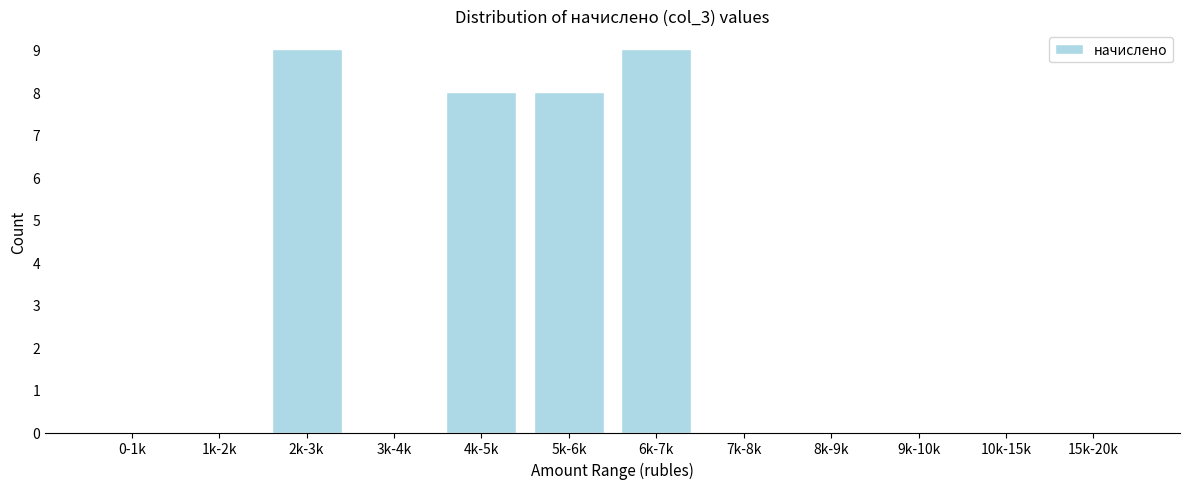

Reading left to right, what are all the values shown in this chart?

0-1k=0	1k-2k=0	2k-3k=9	3k-4k=0	4k-5k=8	5k-6k=8	6k-7k=9	7k-8k=0	8k-9k=0	9k-10k=0	10k-15k=0	15k-20k=0